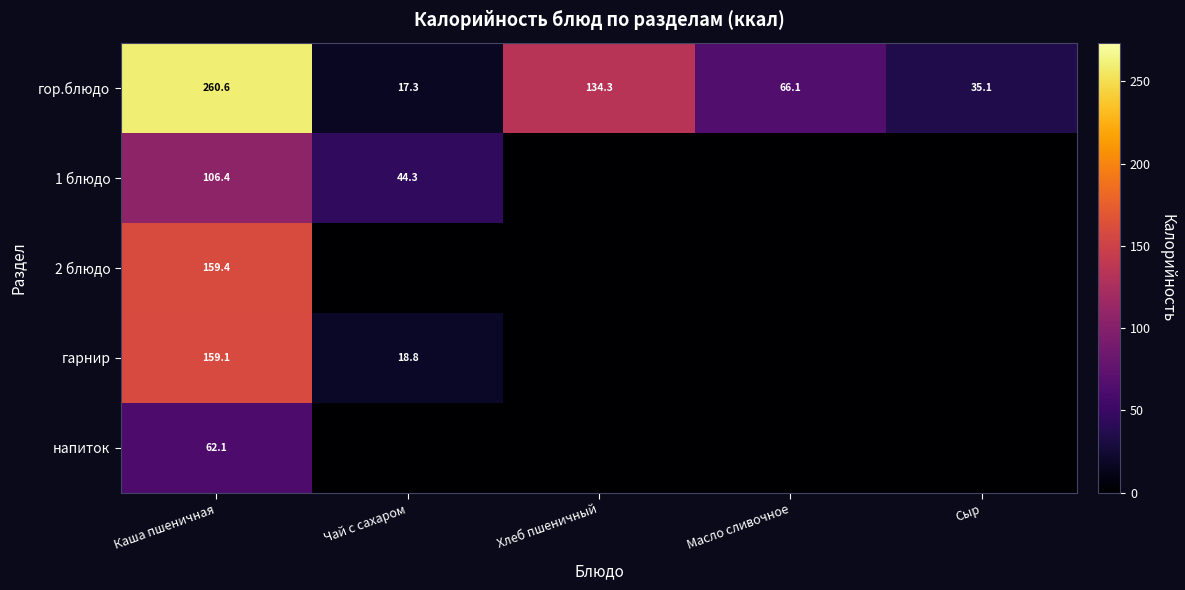

What is the difference between the maximum and second lowest values in the гор.блюдо series?

225.5